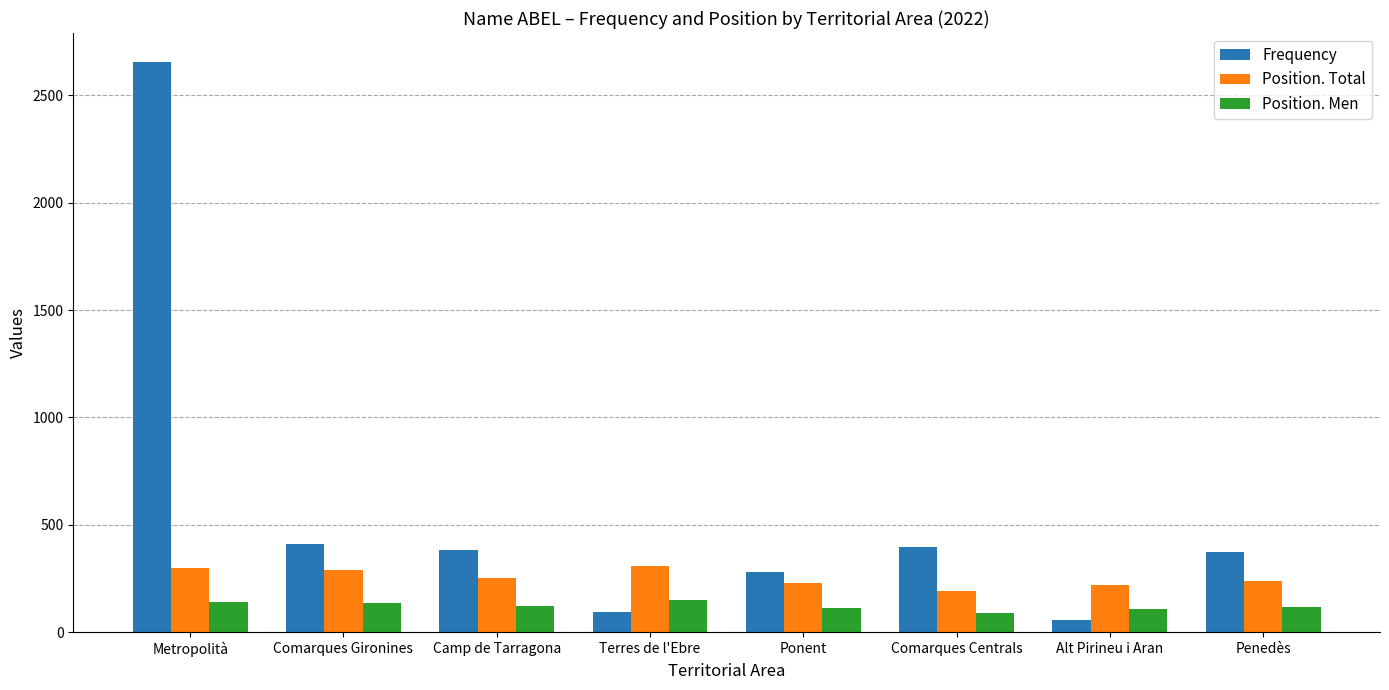

Count the number of data series in this chart.

3